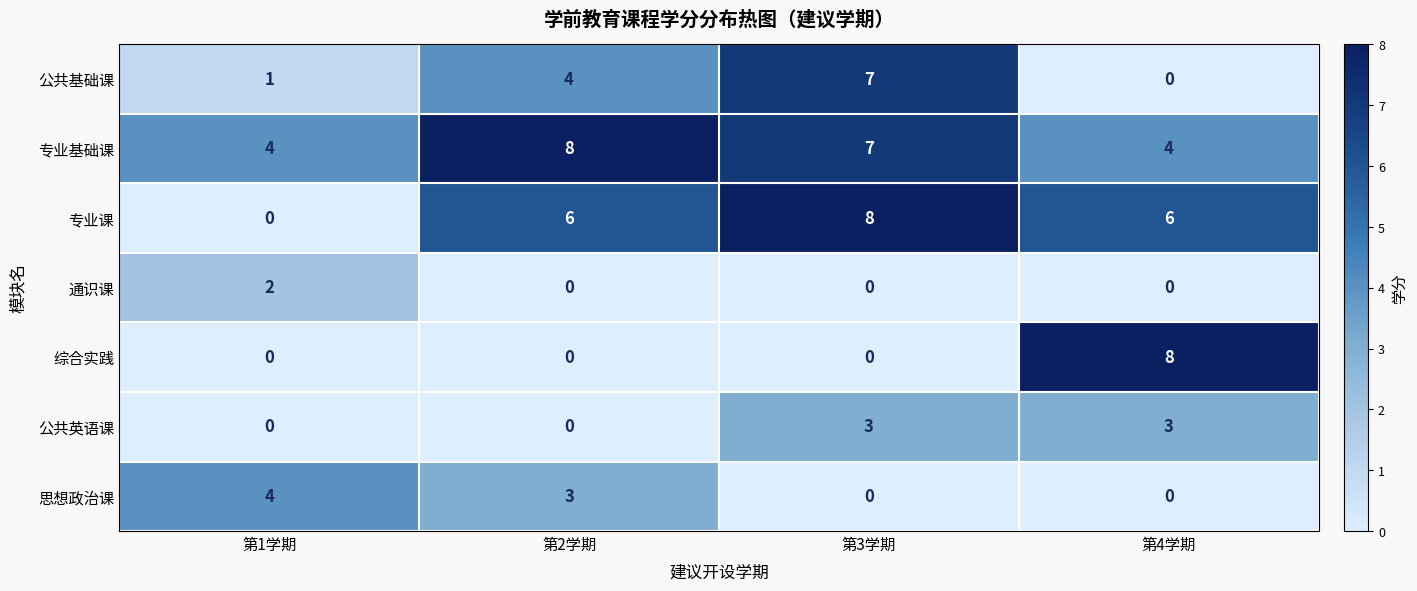

What is the maximum value shown in the chart?

8